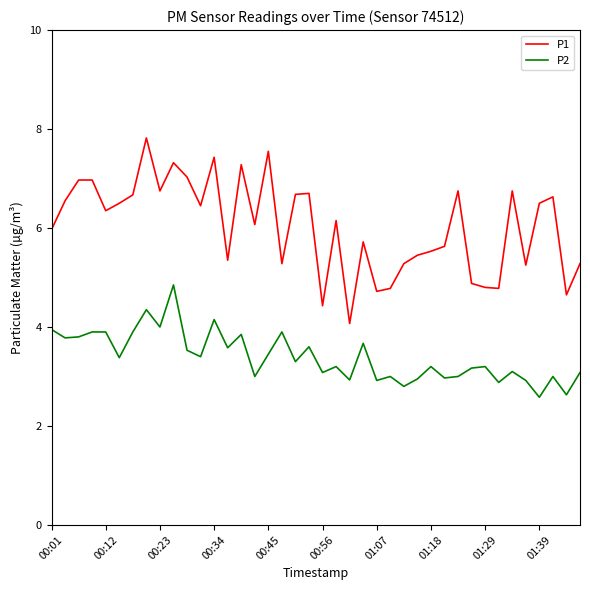

True or false: P1 and P2 cross at least once.

False